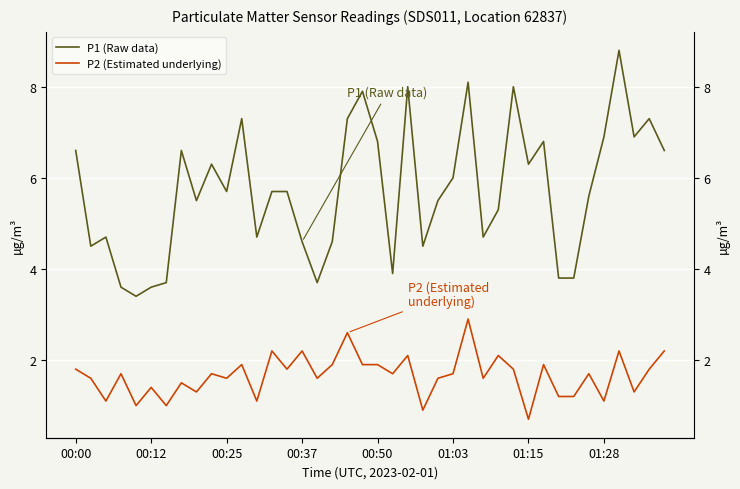

What is the sum of all P1 (Raw data) values?

229.3